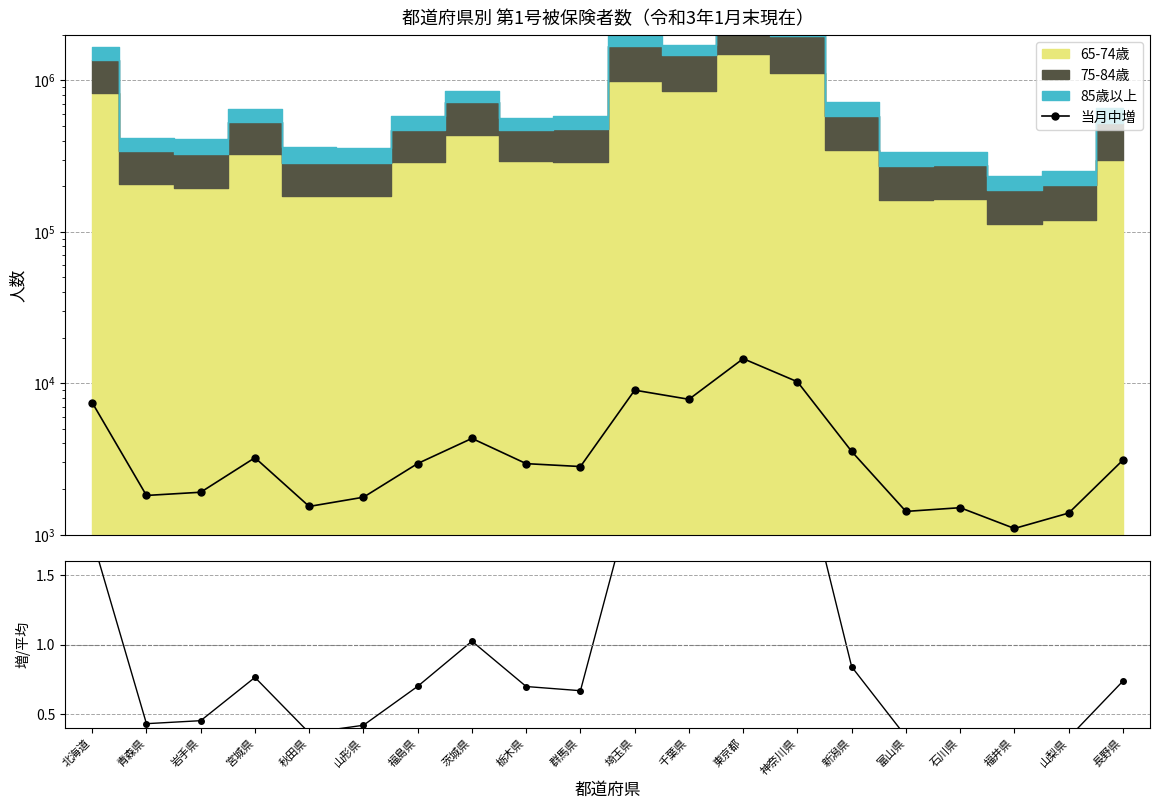

Between 茨城県 and 新潟県, which series saw the biggest shift?

当月中増